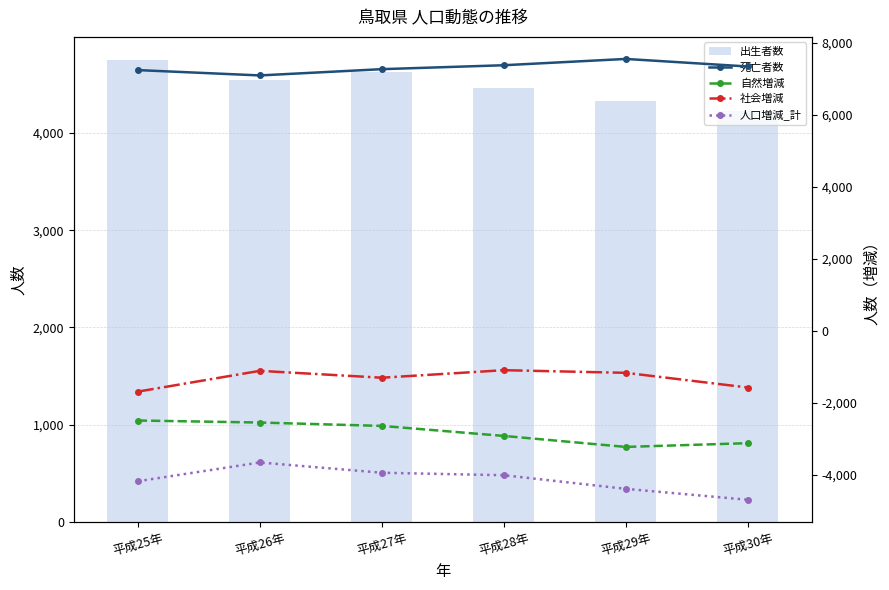

At 平成29年, list the series in order from largest to smallest.

死亡者数, 出生者数, 社会増減, 自然増減, 人口増減_計